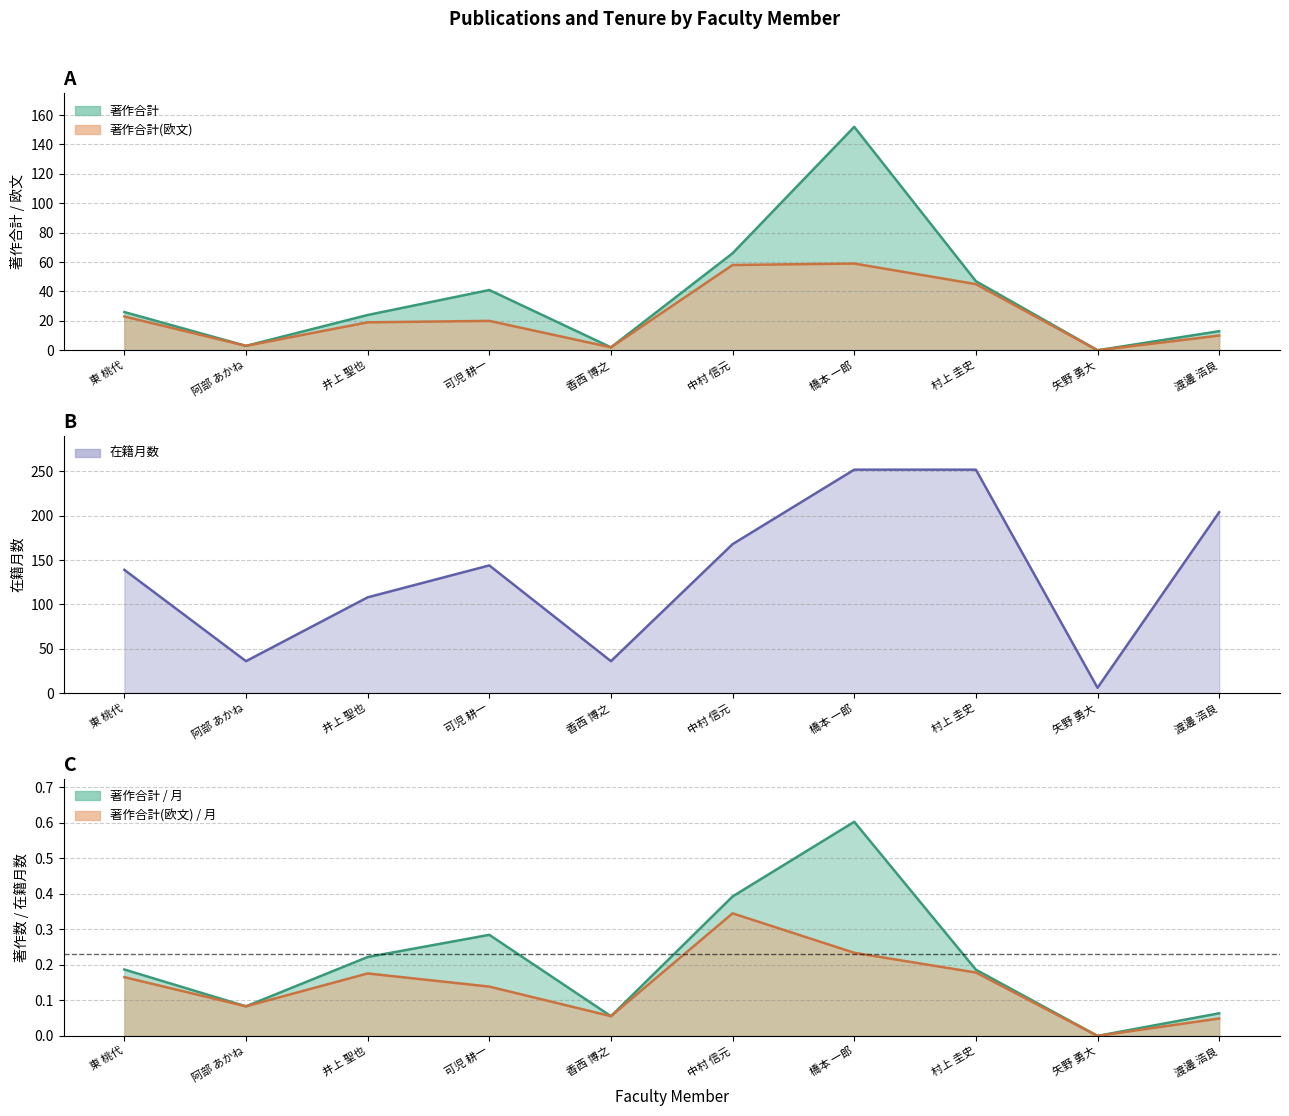

Which category has the lowest value in the 在籍月数 series?

矢野 勇大